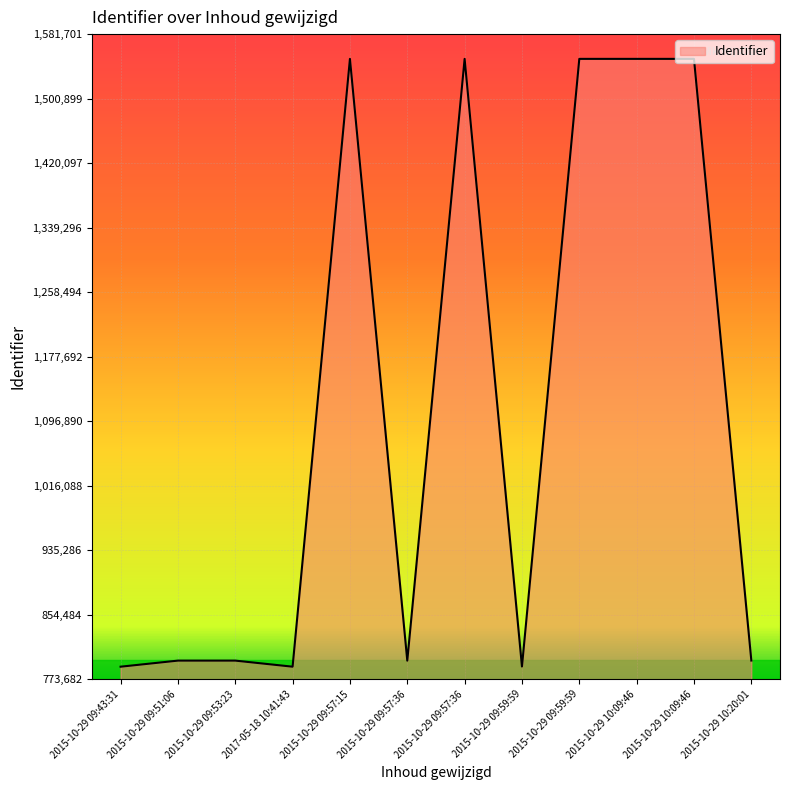

Where is the data nearest to the value 1170080?

2015-10-29 10:20:01